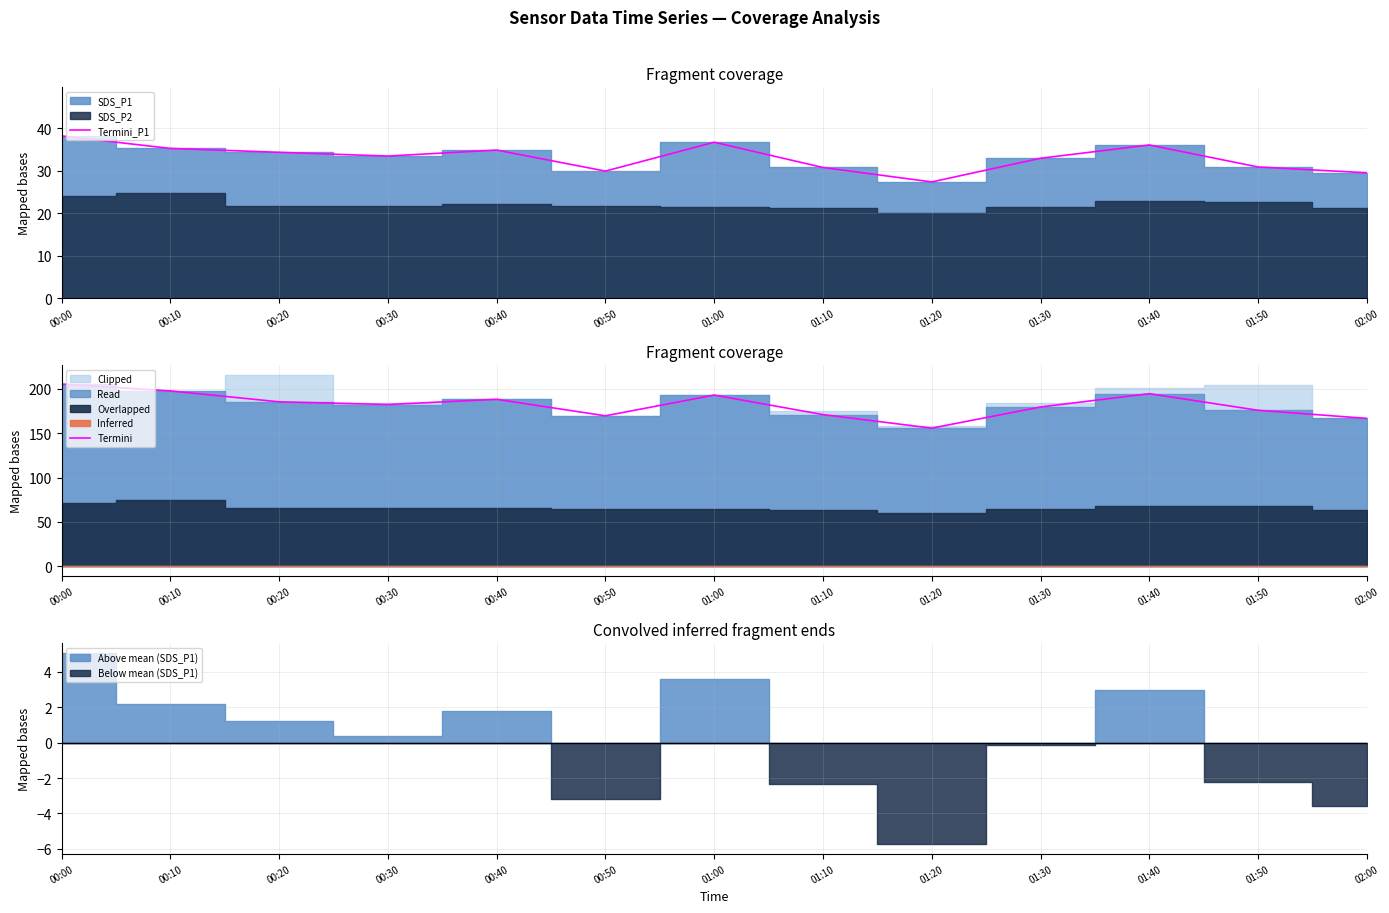

What is the difference between the highest and lowest values at 00:00?

167.1